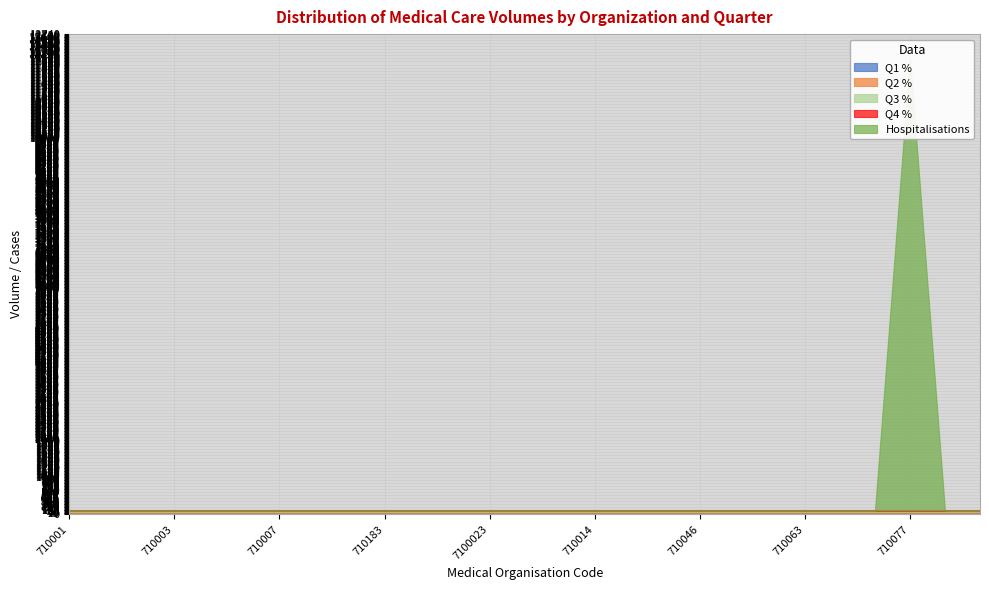

What is the average value of the Q4 % series?

25